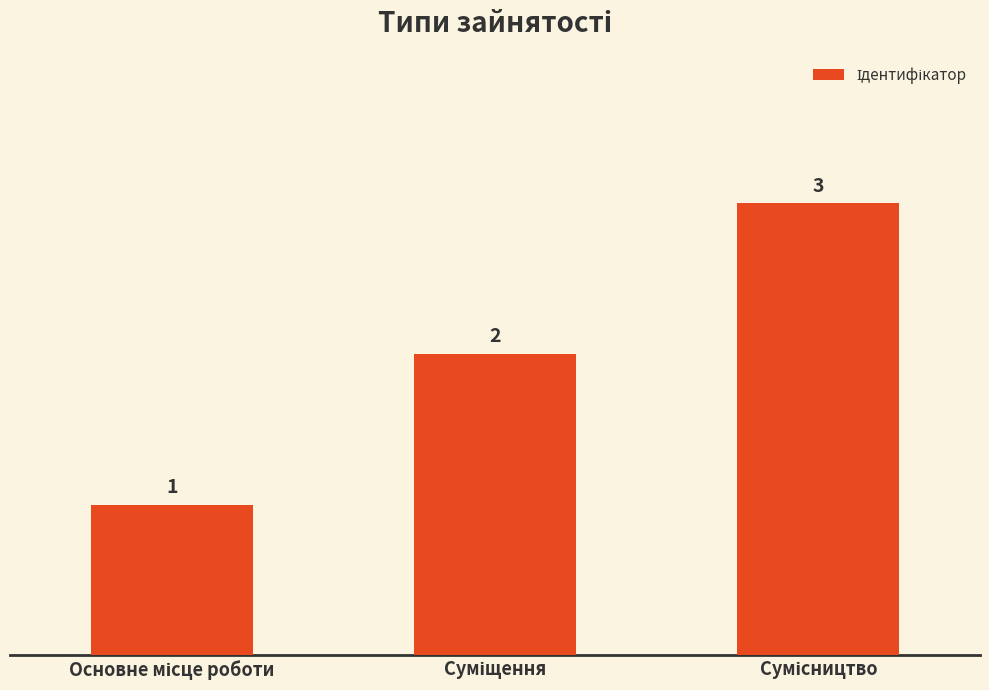

What is the sum of all values?

6